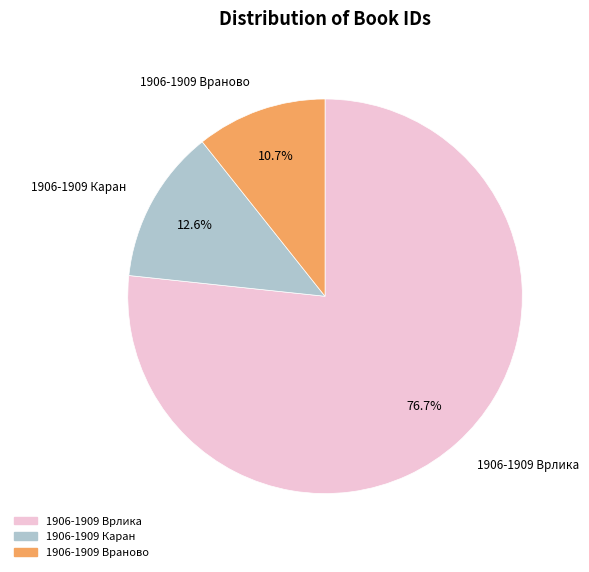

True or false: 1906-1909 Враново accounts for 11% of the total.

True